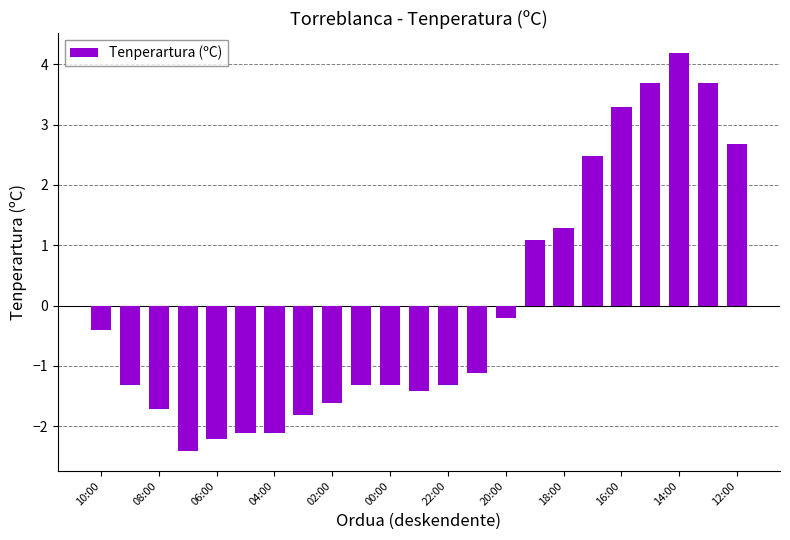

What is the difference between the maximum and minimum values?

6.6